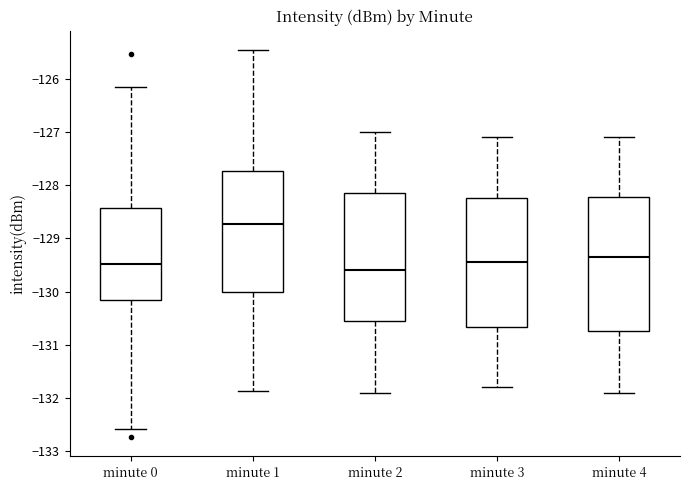

Reading left to right, read every box against the y-axis: the position of its median line, the range the box covers, and the ends of its whiskers. The values are not printed on the chart, so give them approximately, as read against the axis.

minute 0: median -129.5, box -130.2 to -128.4, whiskers -132.6 to -126.2
minute 1: median -128.7, box -130.0 to -127.7, whiskers -131.9 to -125.5
minute 2: median -129.6, box -130.5 to -128.1, whiskers -131.9 to -127.0
minute 3: median -129.4, box -130.7 to -128.2, whiskers -131.8 to -127.1
minute 4: median -129.3, box -130.7 to -128.2, whiskers -131.9 to -127.1